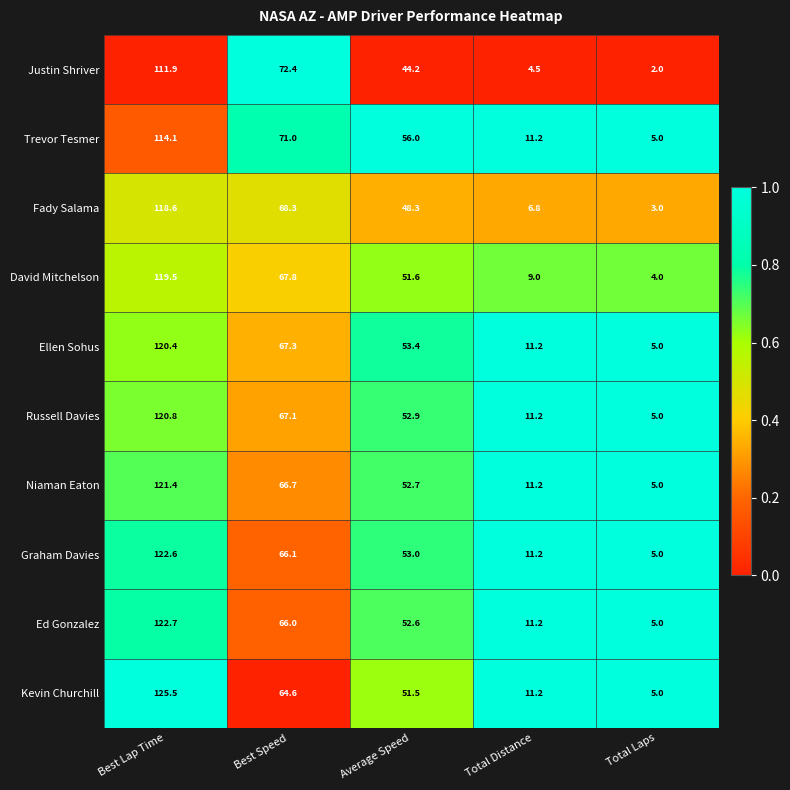

Which series has the largest range (max minus min)?

Kevin Churchill